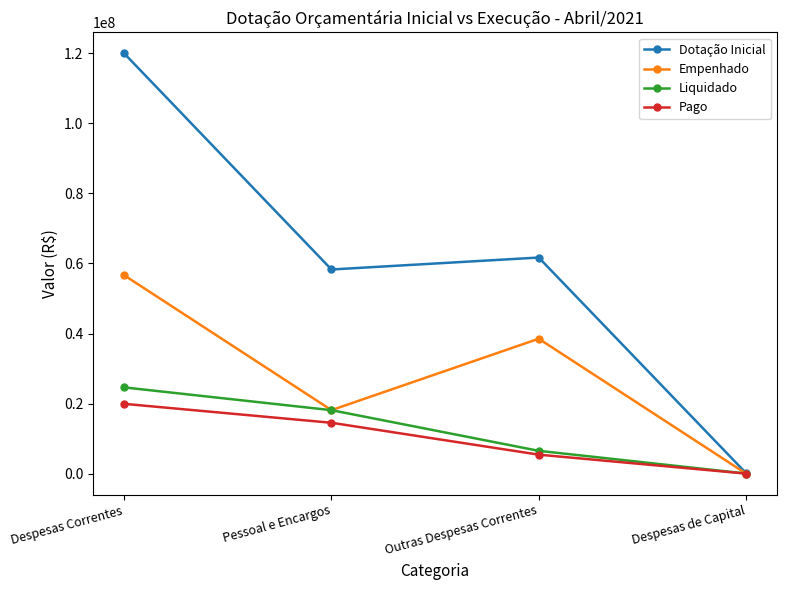

At which label does Empenhado first exceed 38506124?

Despesas Correntes